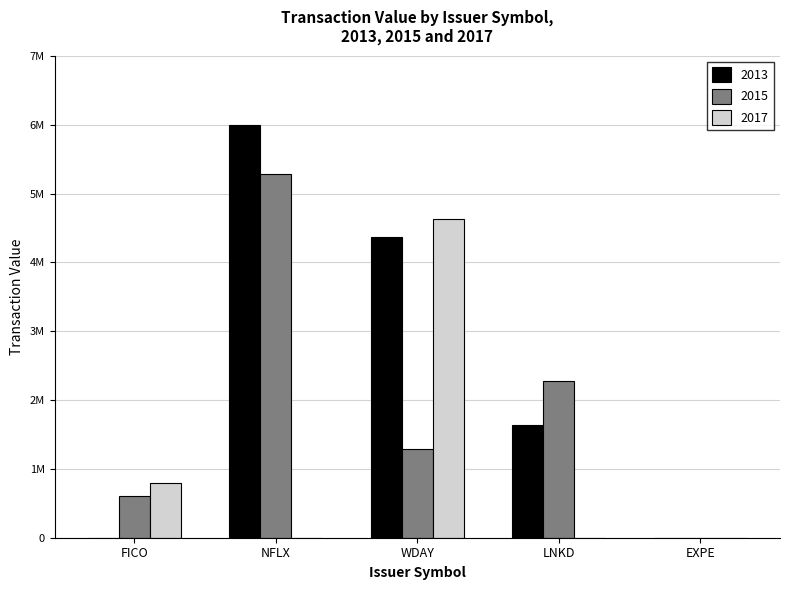

What are all the series names shown in the legend?

2013, 2015, 2017